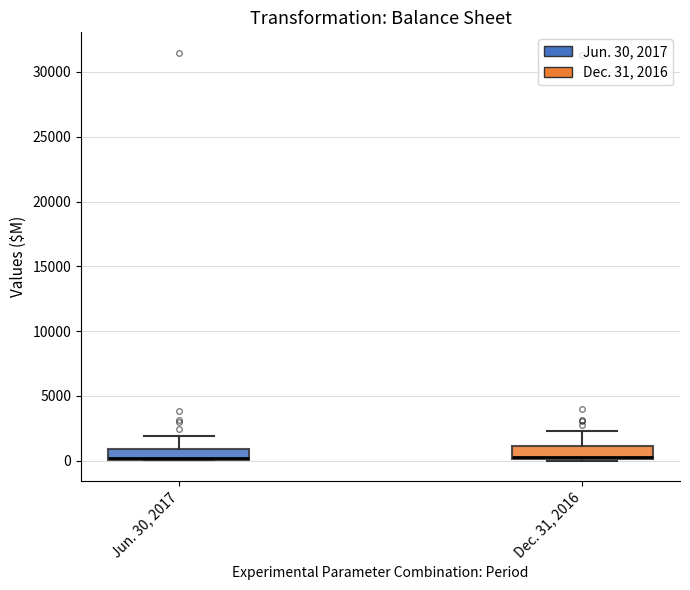

Reading left to right, read every box against the y-axis: the position of its median line, the range the box covers, and the ends of its whiskers. The values are not printed on the chart, so give them approximately, as read against the axis.

Jun. 30, 2017: median 0 (just above the box's lower edge), box 0 to 1000, whiskers 0 to 2000
Dec. 31, 2016: median 0, box 0 to 1000, whiskers 0 to 2500